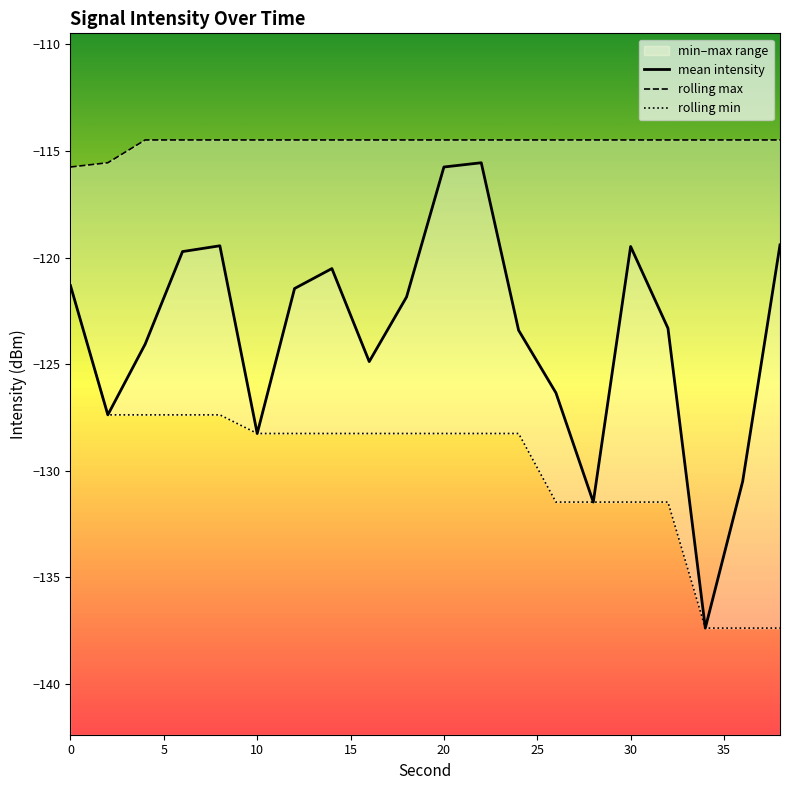

At which label does rolling max reach its peak?

10